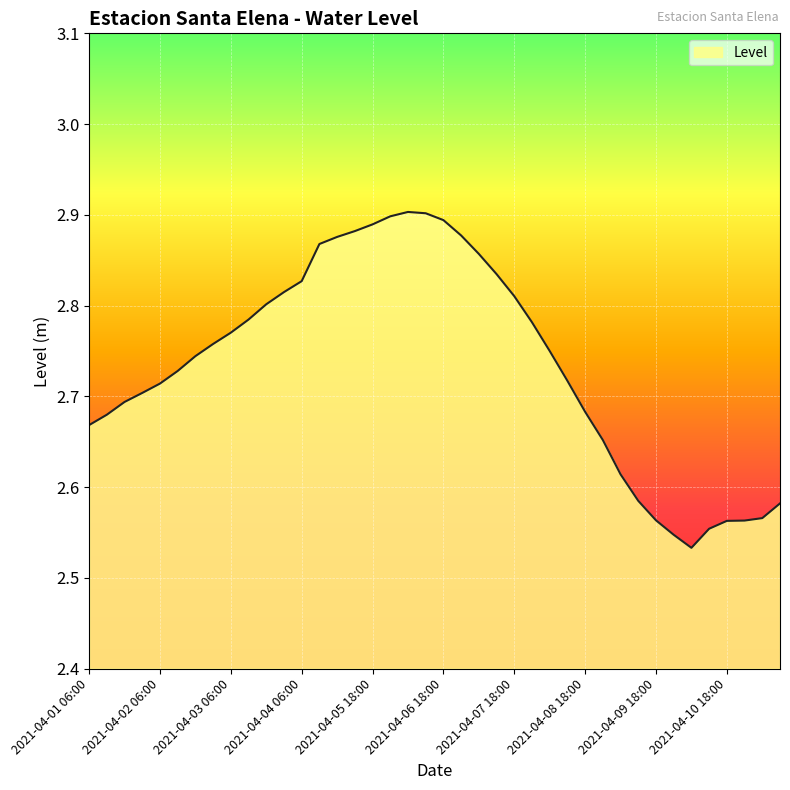

What is the difference between the maximum and minimum values?

0.4